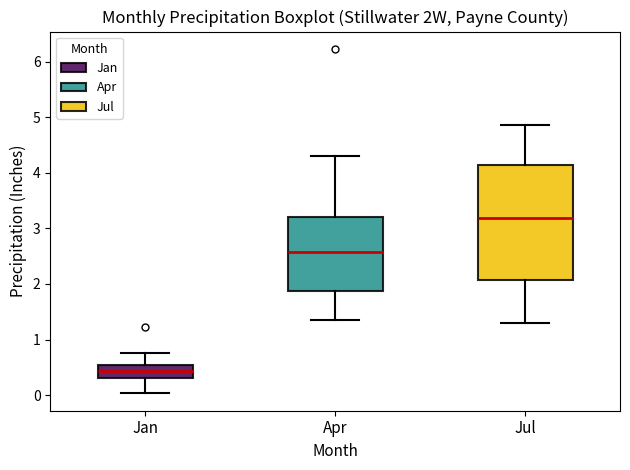

Where does the upper whisker of the box for Jan end on the y-axis? The values are not printed on the chart, so give them approximately, as read against the axis.

0.8